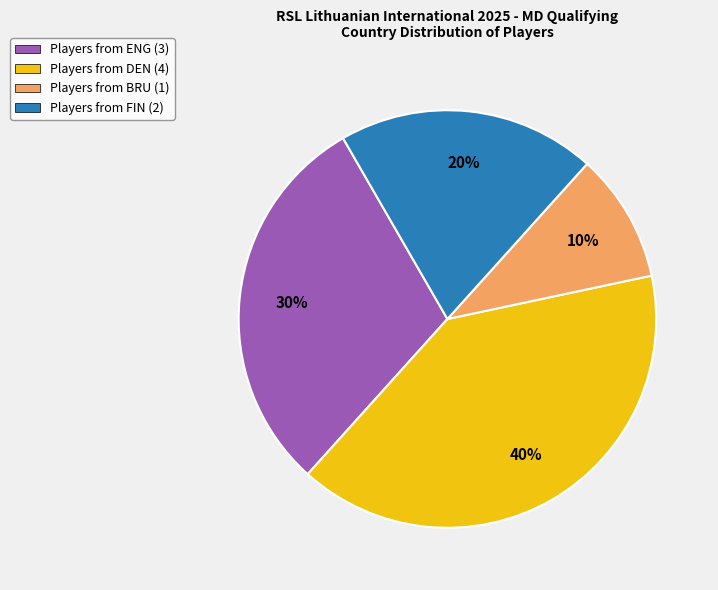

To the nearest percent, what is the combined percentage of Players from DEN (4) and Players from BRU (1)?

50%